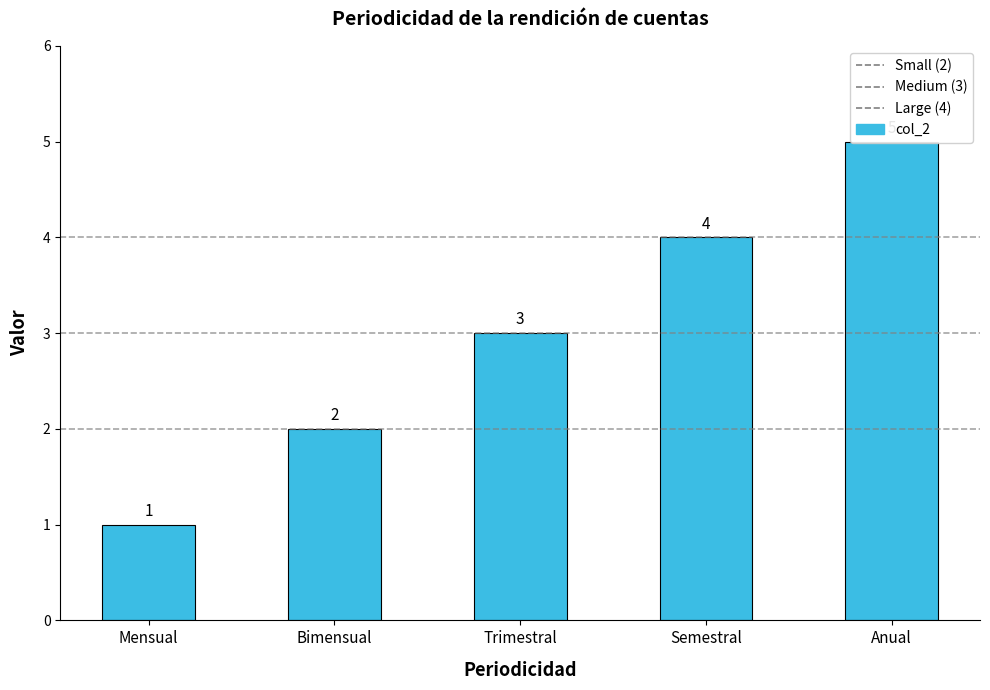

What position from the left is Anual?

5